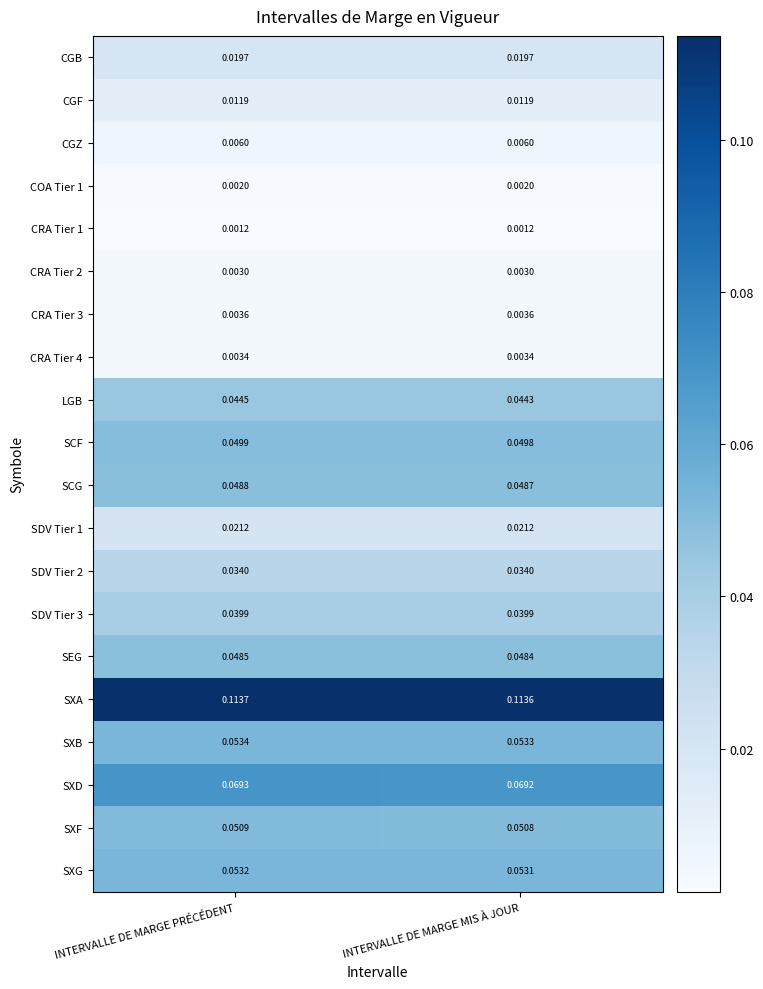

Rank the categories by SXB value from highest to lowest.

INTERVALLE DE MARGE PRÉCÉDENT, INTERVALLE DE MARGE MIS À JOUR